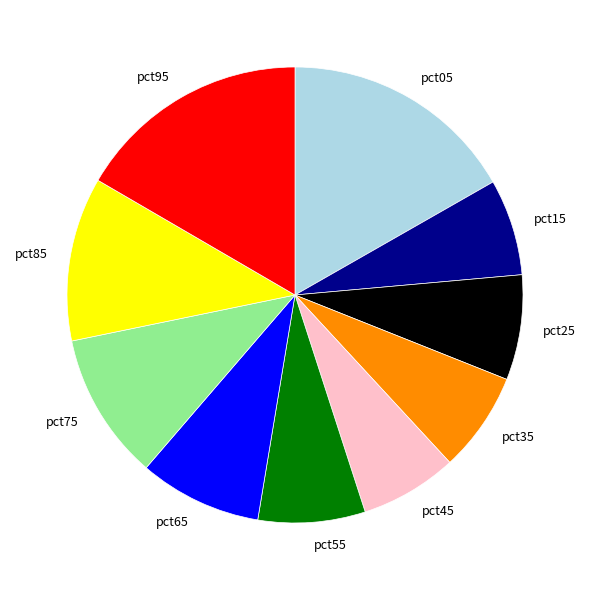

The pct85 slice represents 2% of the pie. True or false?

False